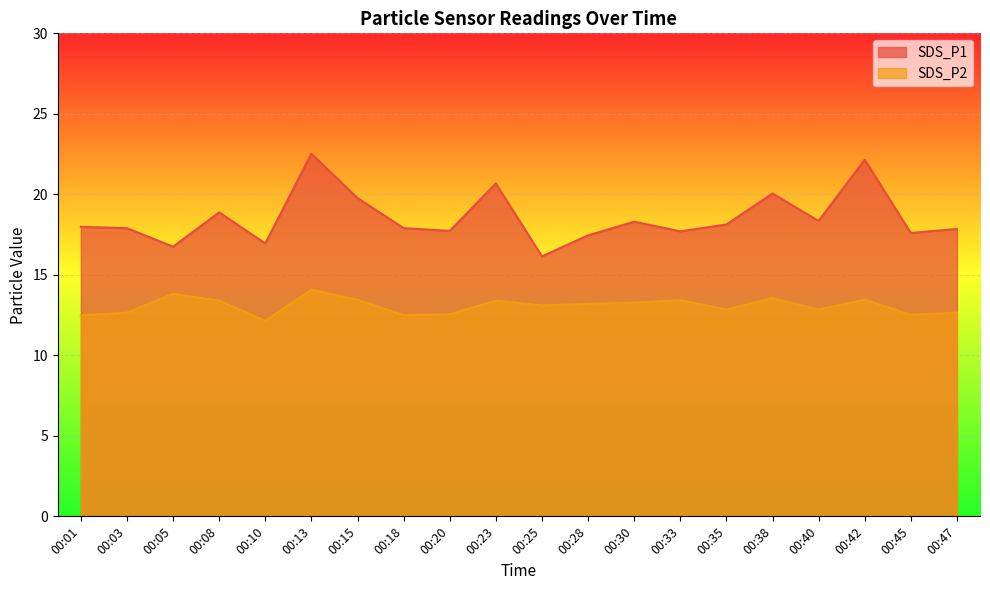

What is the sum of the SDS_P1 values at 00:25 and 00:15?

35.9